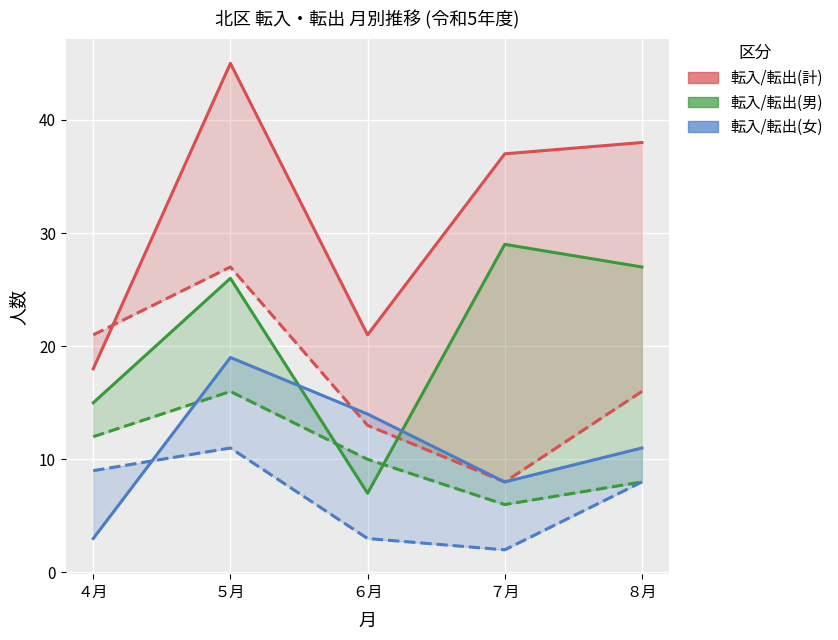

True or false: 転入/転出(男) 転入 has a value of 10 at ６月.

False